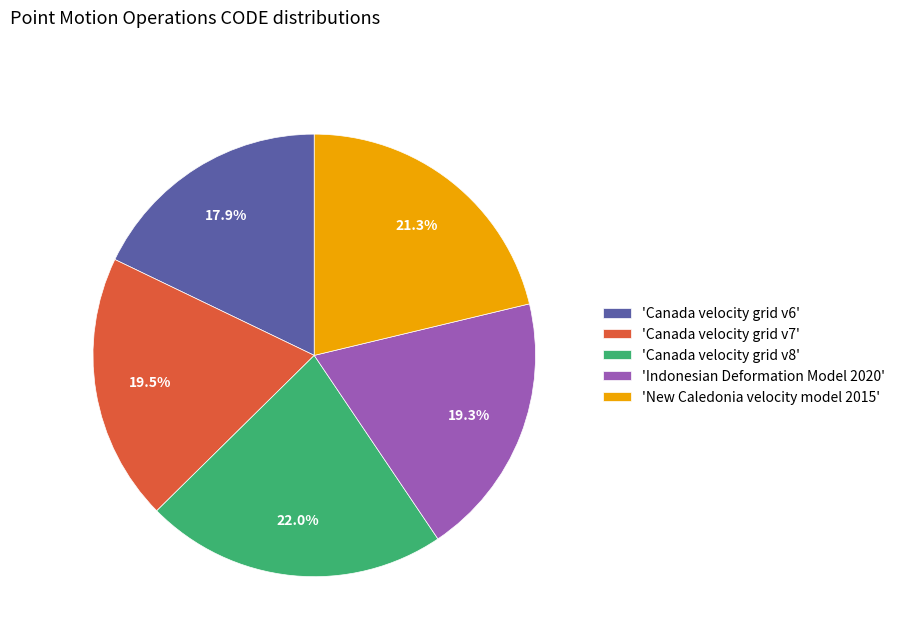

Do 'New Caledonia velocity model 2015' and 'Canada velocity grid v8' together represent more than half of the pie?

No